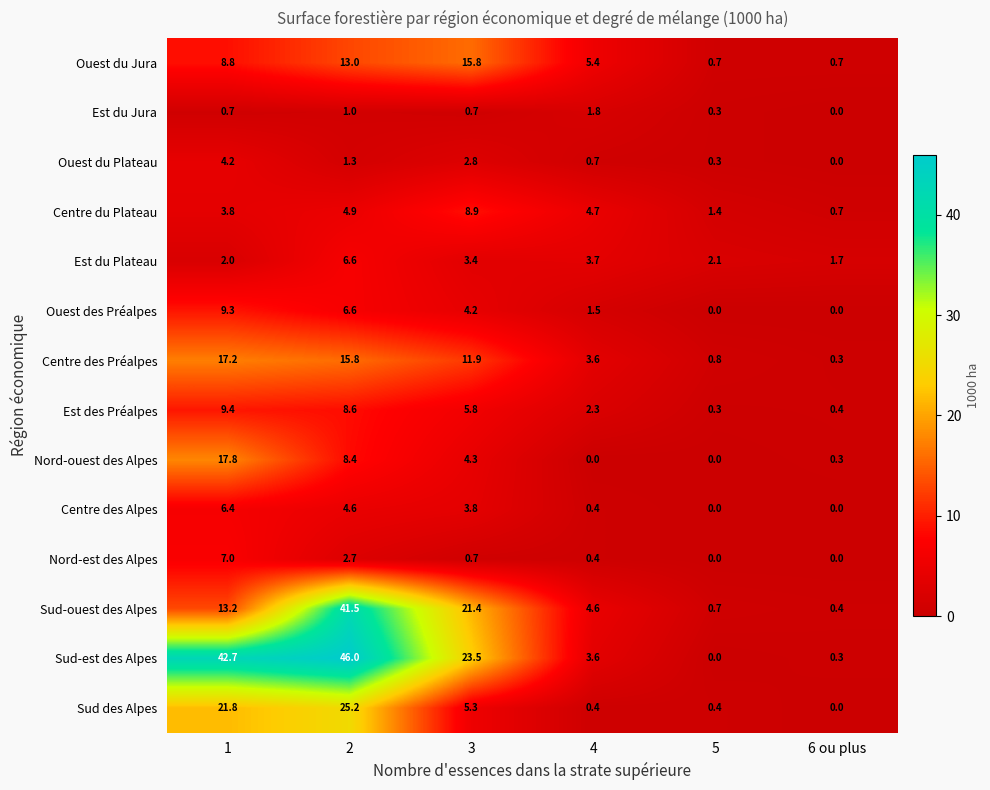

The Ouest des Préalpes series shows 4.2 at 3. True or false?

True